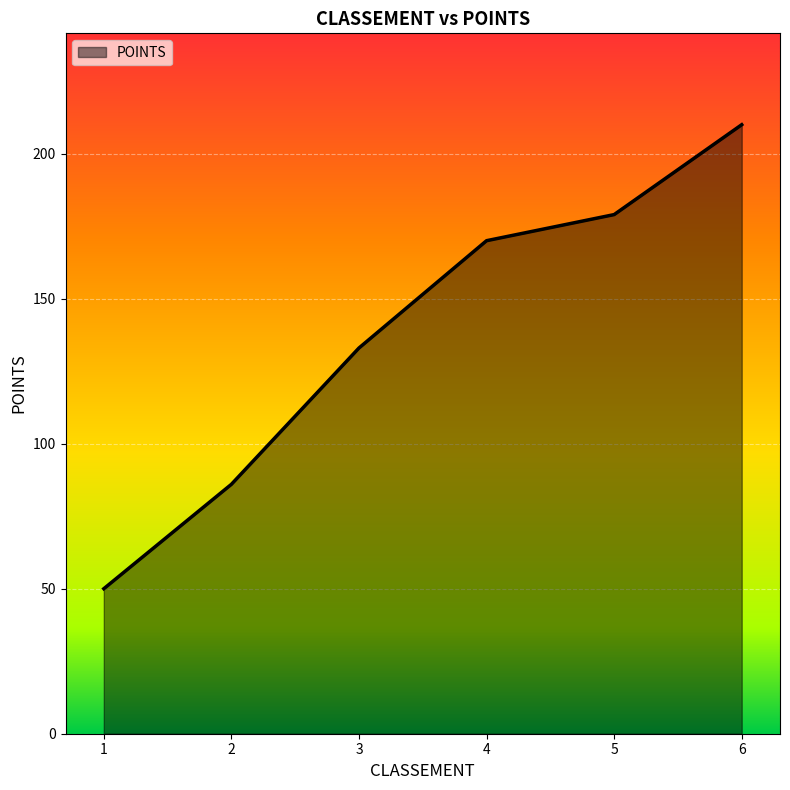

The chart shows a value of 210 at 6. True or false?

True